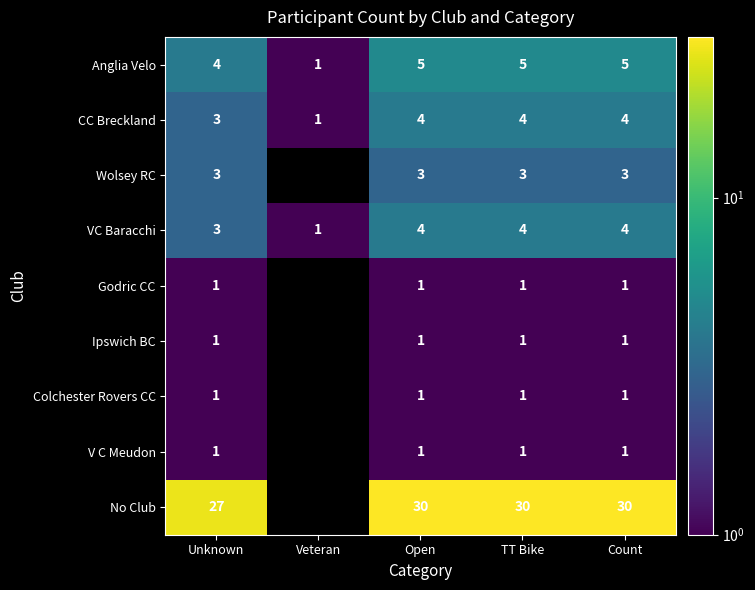

Which has a higher value, TT Bike or Unknown?

TT Bike